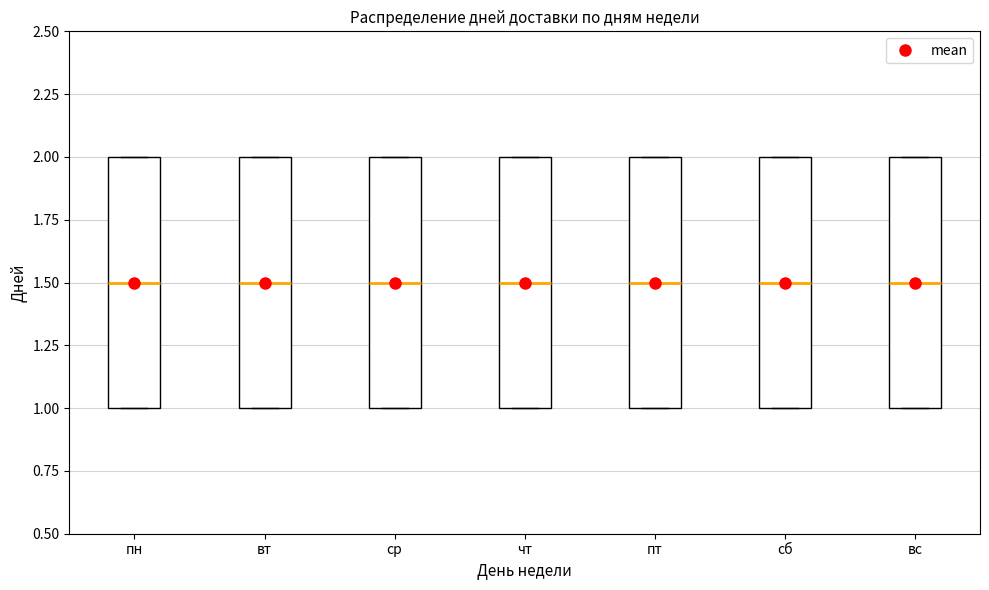

Reading left to right, read every box against the y-axis: the position of its median line, the range the box covers, and the ends of its whiskers. The values are not printed on the chart, so give them approximately, as read against the axis.

пн: median 1.5, box 1.0 to 2.0, whiskers 1.0 to 2.0
вт: median 1.5, box 1.0 to 2.0, whiskers 1.0 to 2.0
ср: median 1.5, box 1.0 to 2.0, whiskers 1.0 to 2.0
чт: median 1.5, box 1.0 to 2.0, whiskers 1.0 to 2.0
пт: median 1.5, box 1.0 to 2.0, whiskers 1.0 to 2.0
сб: median 1.5, box 1.0 to 2.0, whiskers 1.0 to 2.0
вс: median 1.5, box 1.0 to 2.0, whiskers 1.0 to 2.0